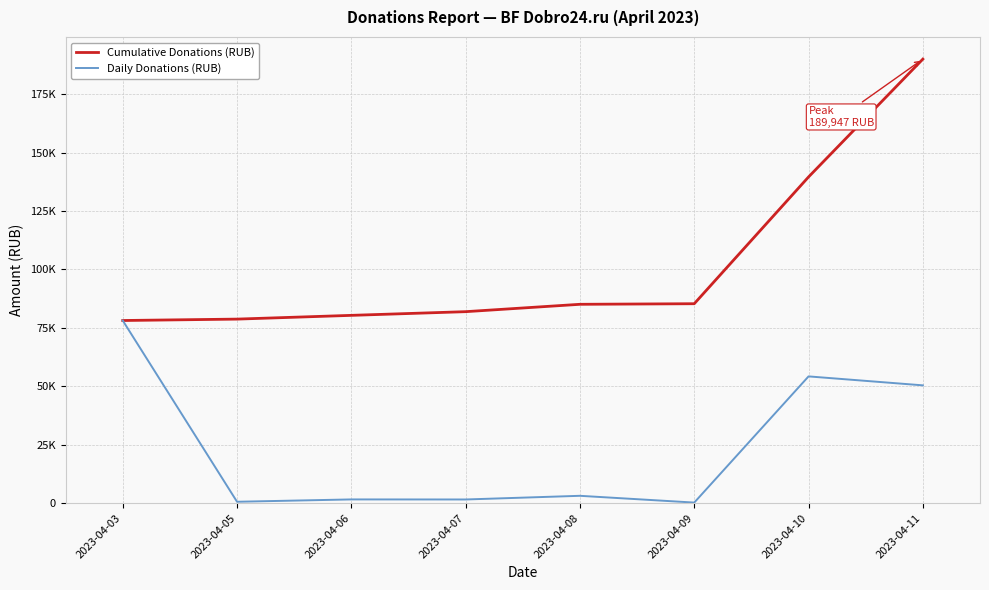

Does the chart have visible grid lines?

Yes